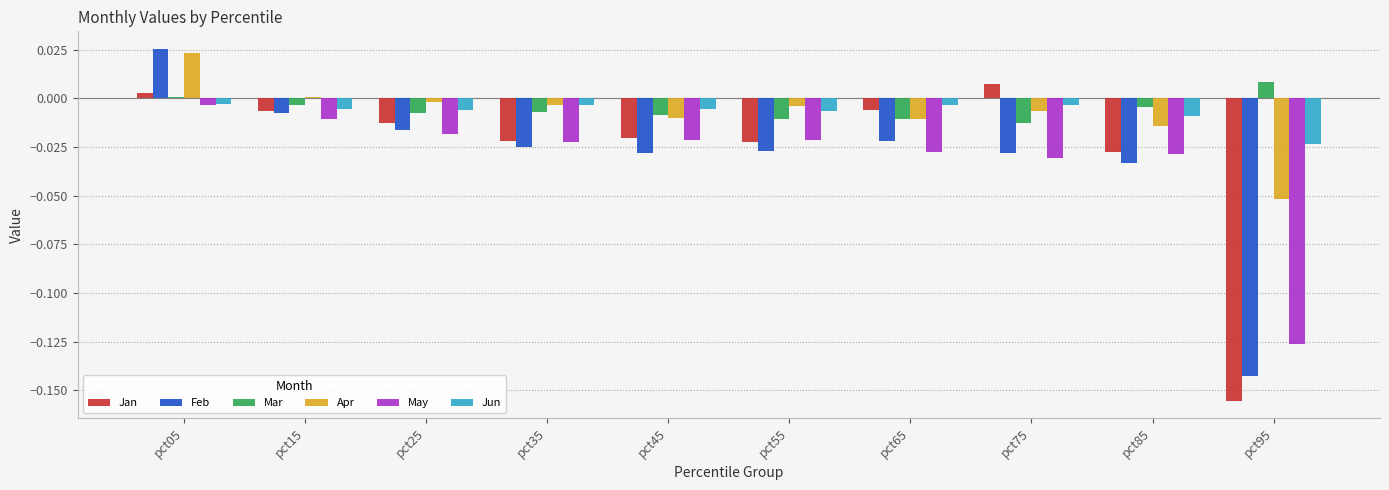

What is the sum of all Feb values?

-0.3